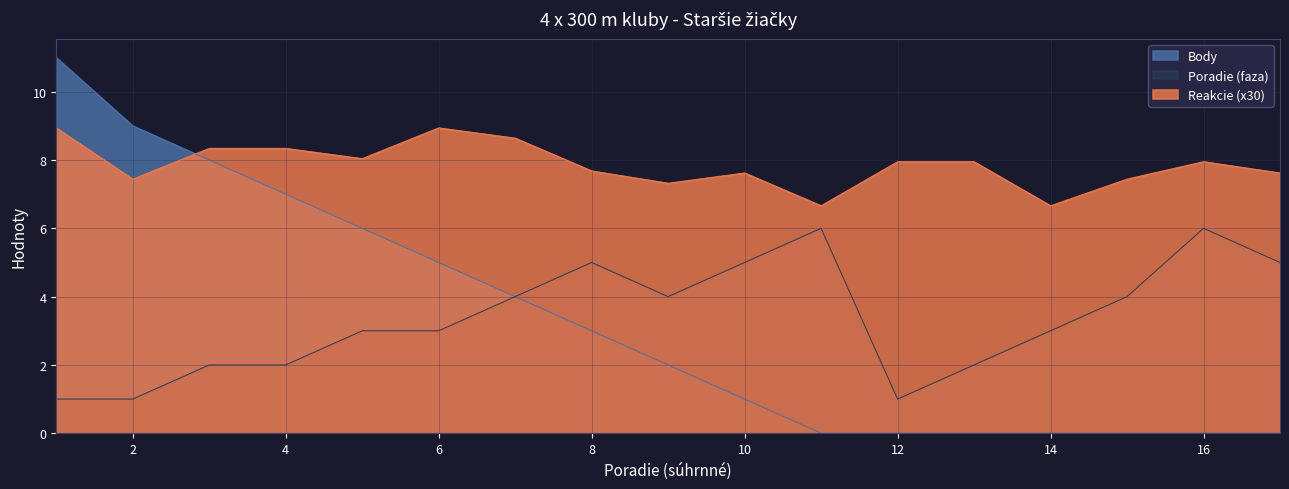

Which category has the lowest value in the Body series?

11